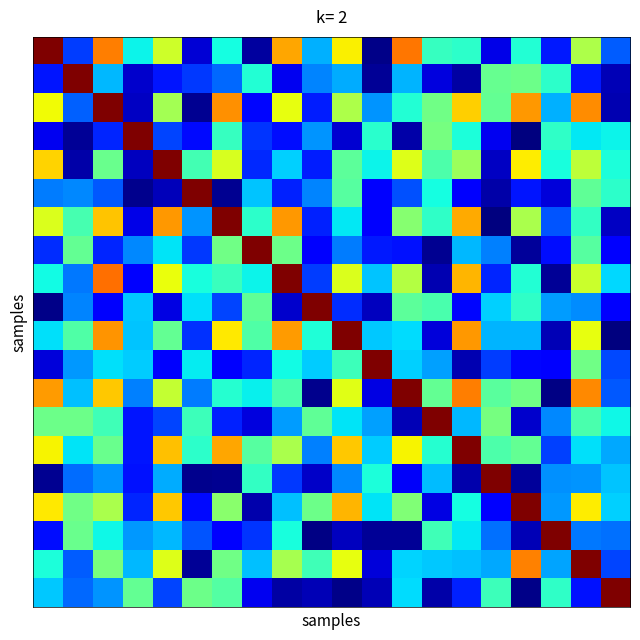

Which label corresponds to the smallest value in the chart?

19